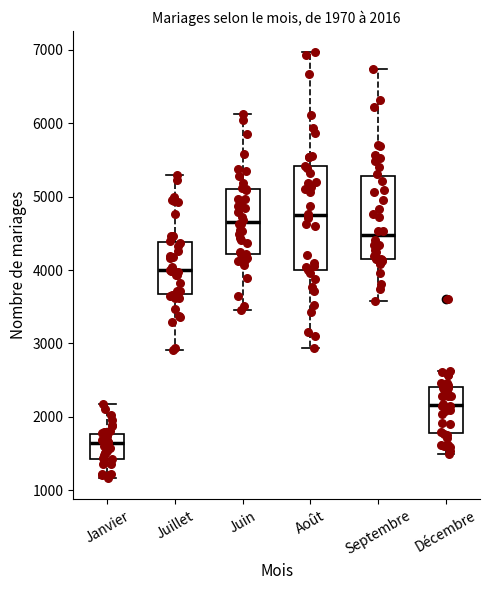

Comparing the boxes themselves (not the whiskers), which one is the tallest?

Août